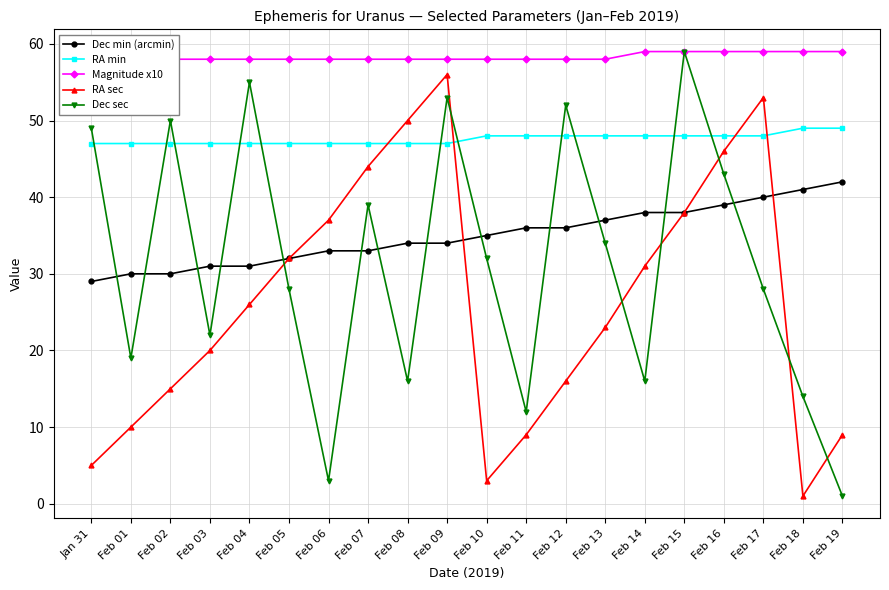

How many lines are shown in the chart?

5